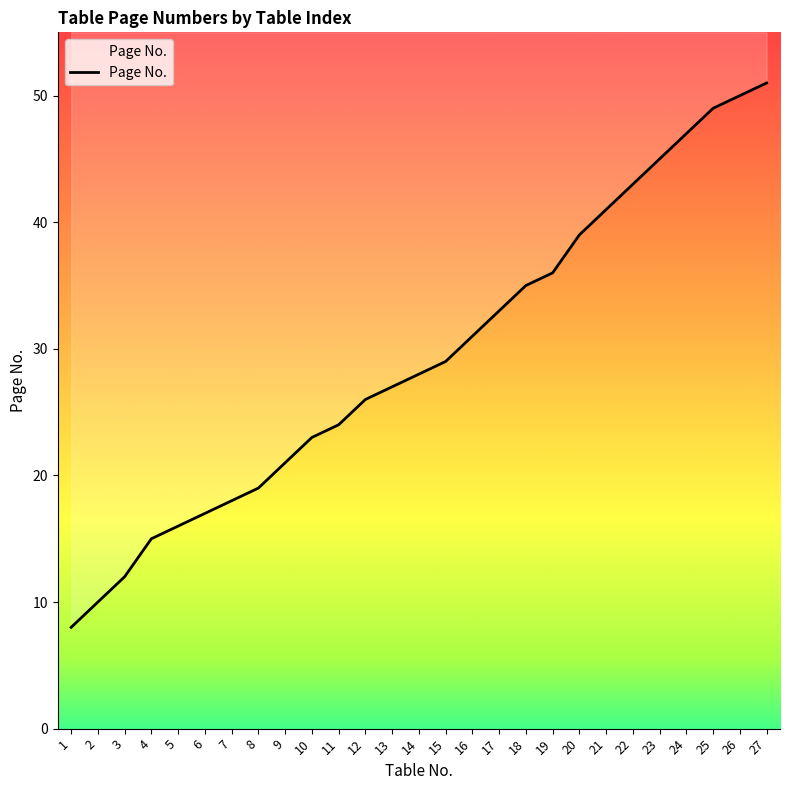

What is the greatest value displayed?

51